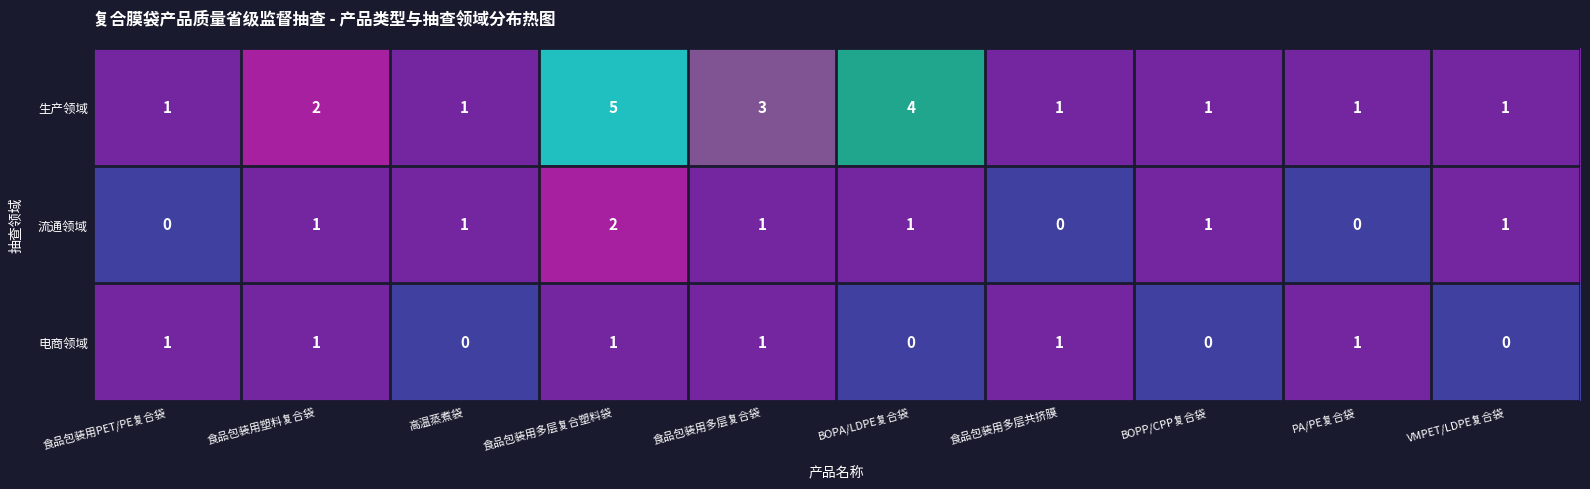

The 电商领域 series shows 0 at 食品包装用多层共挤膜. True or false?

False